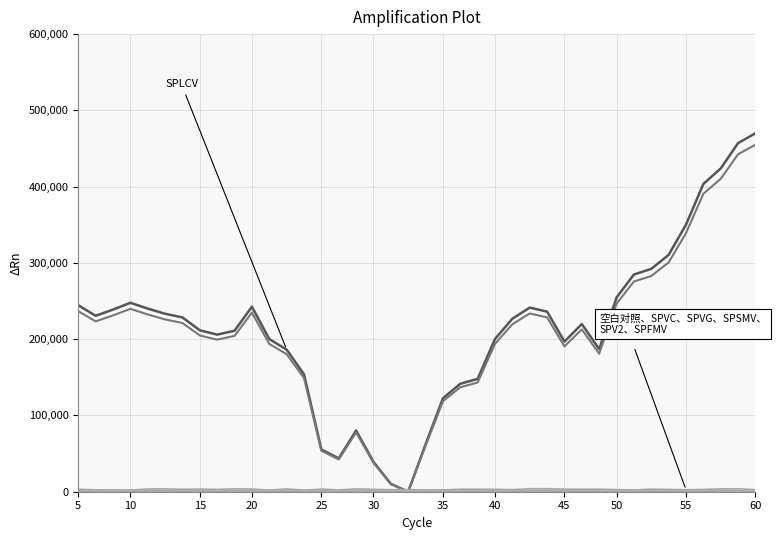

What is the difference between the maximum and minimum values in the 空白对照、SPVC、SPVG、SPSMV、SPV2、SPFMV series?

1988.9